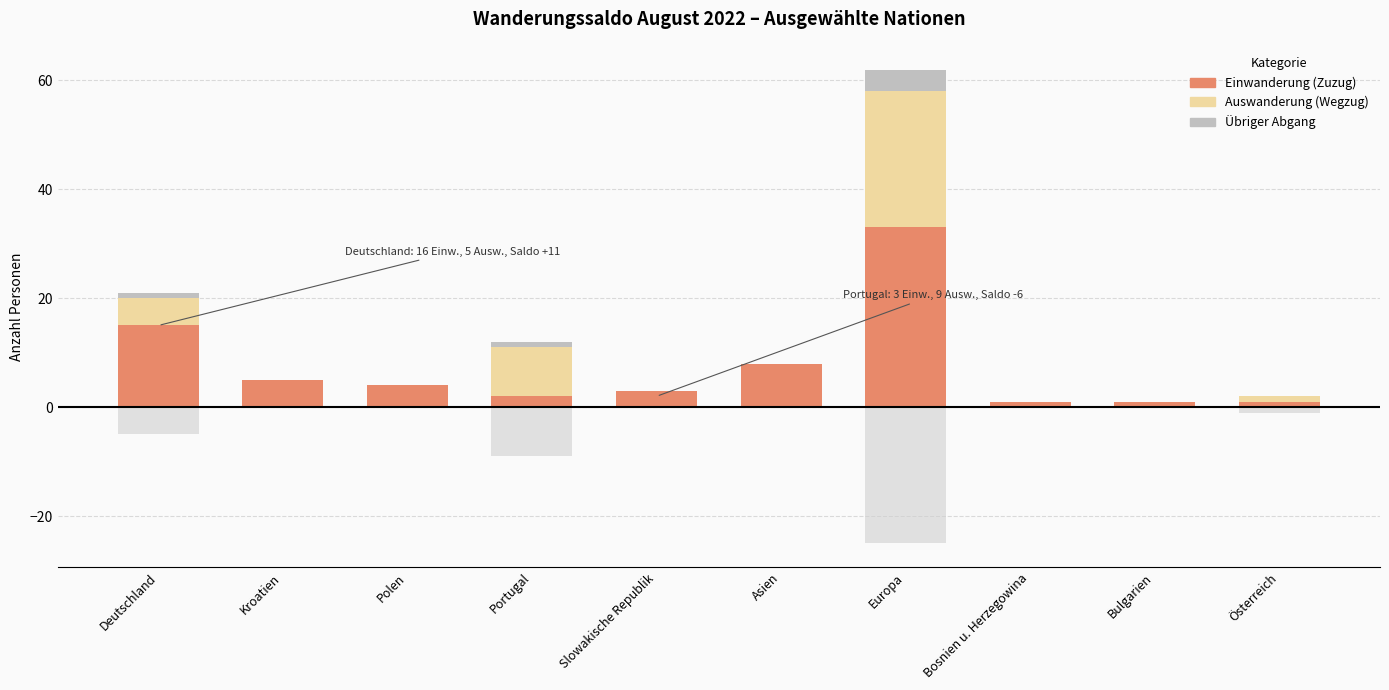

Which series has the largest total across all categories?

Einwanderung (Zuzug)